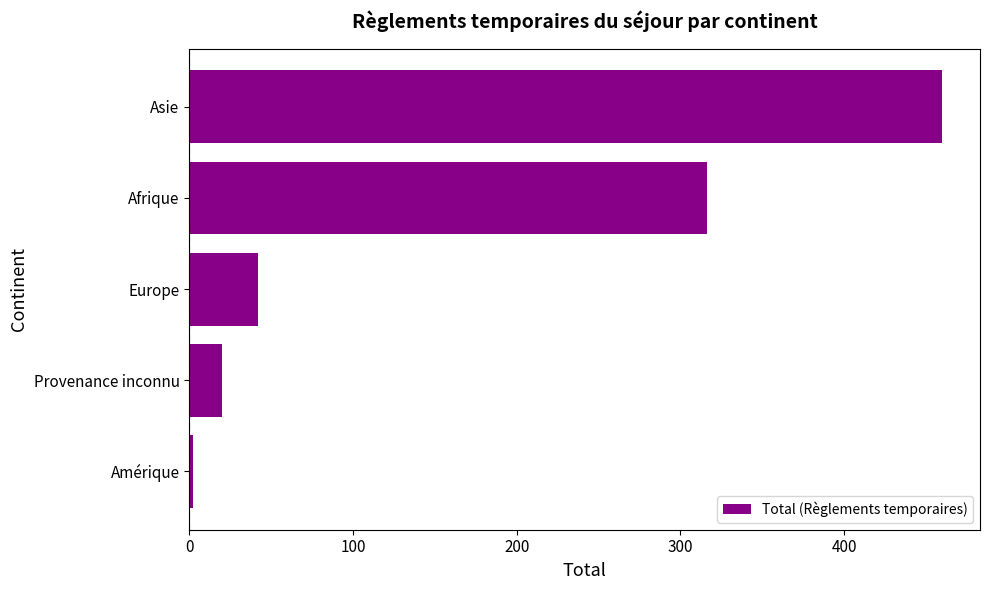

Reading bottom to top, extract all data points from this chart.

2	20	42	316	460